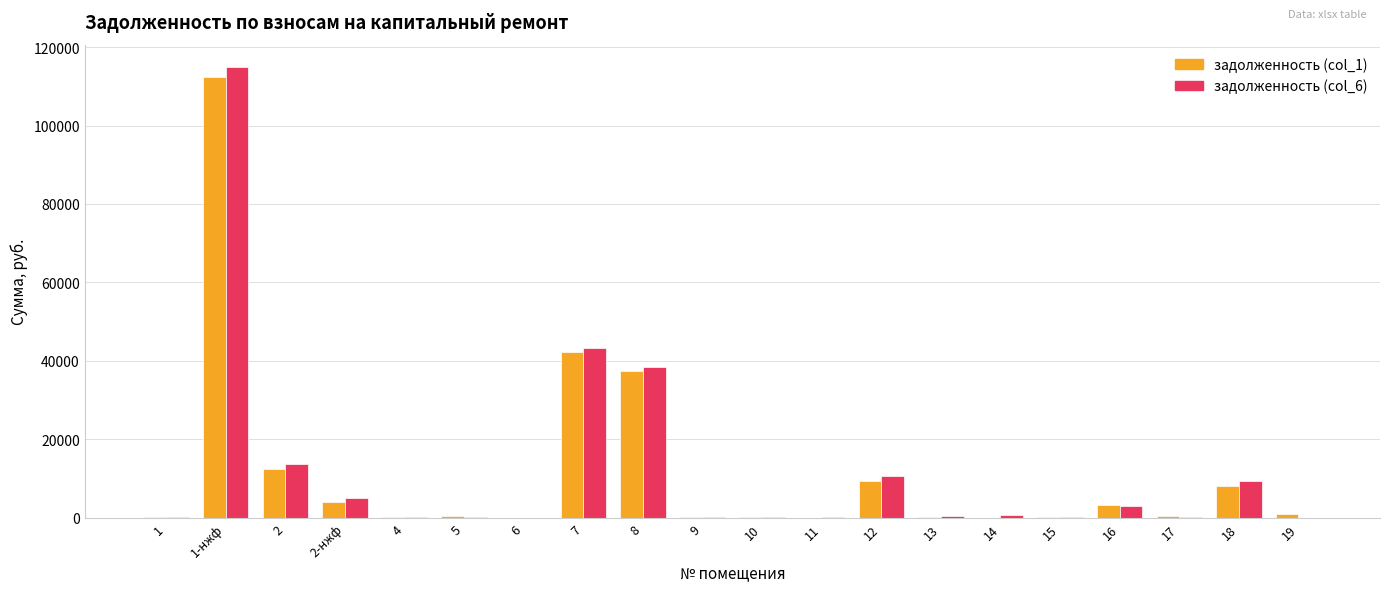

The value of задолженность (col_6) at 7 is 43259.2. True or false?

True